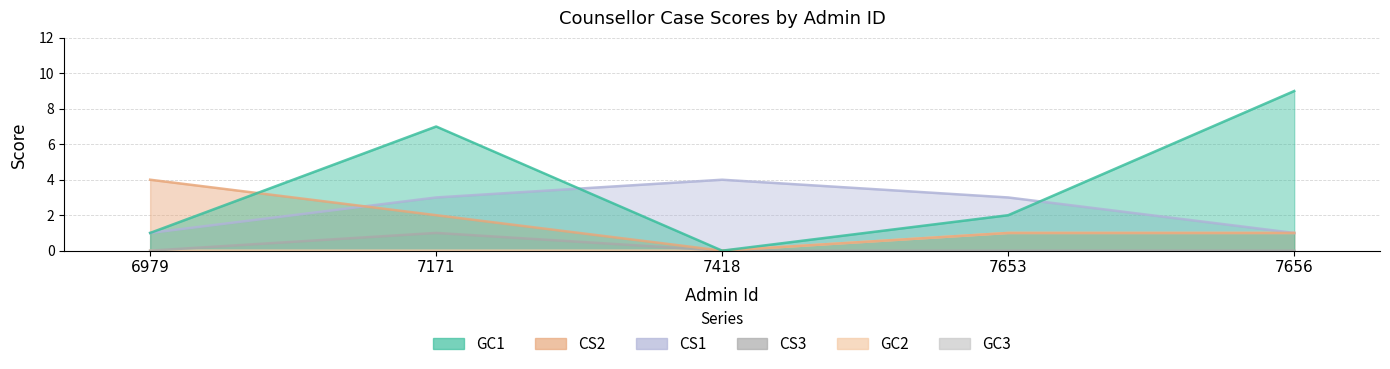

Which series has the largest total across all categories?

GC1